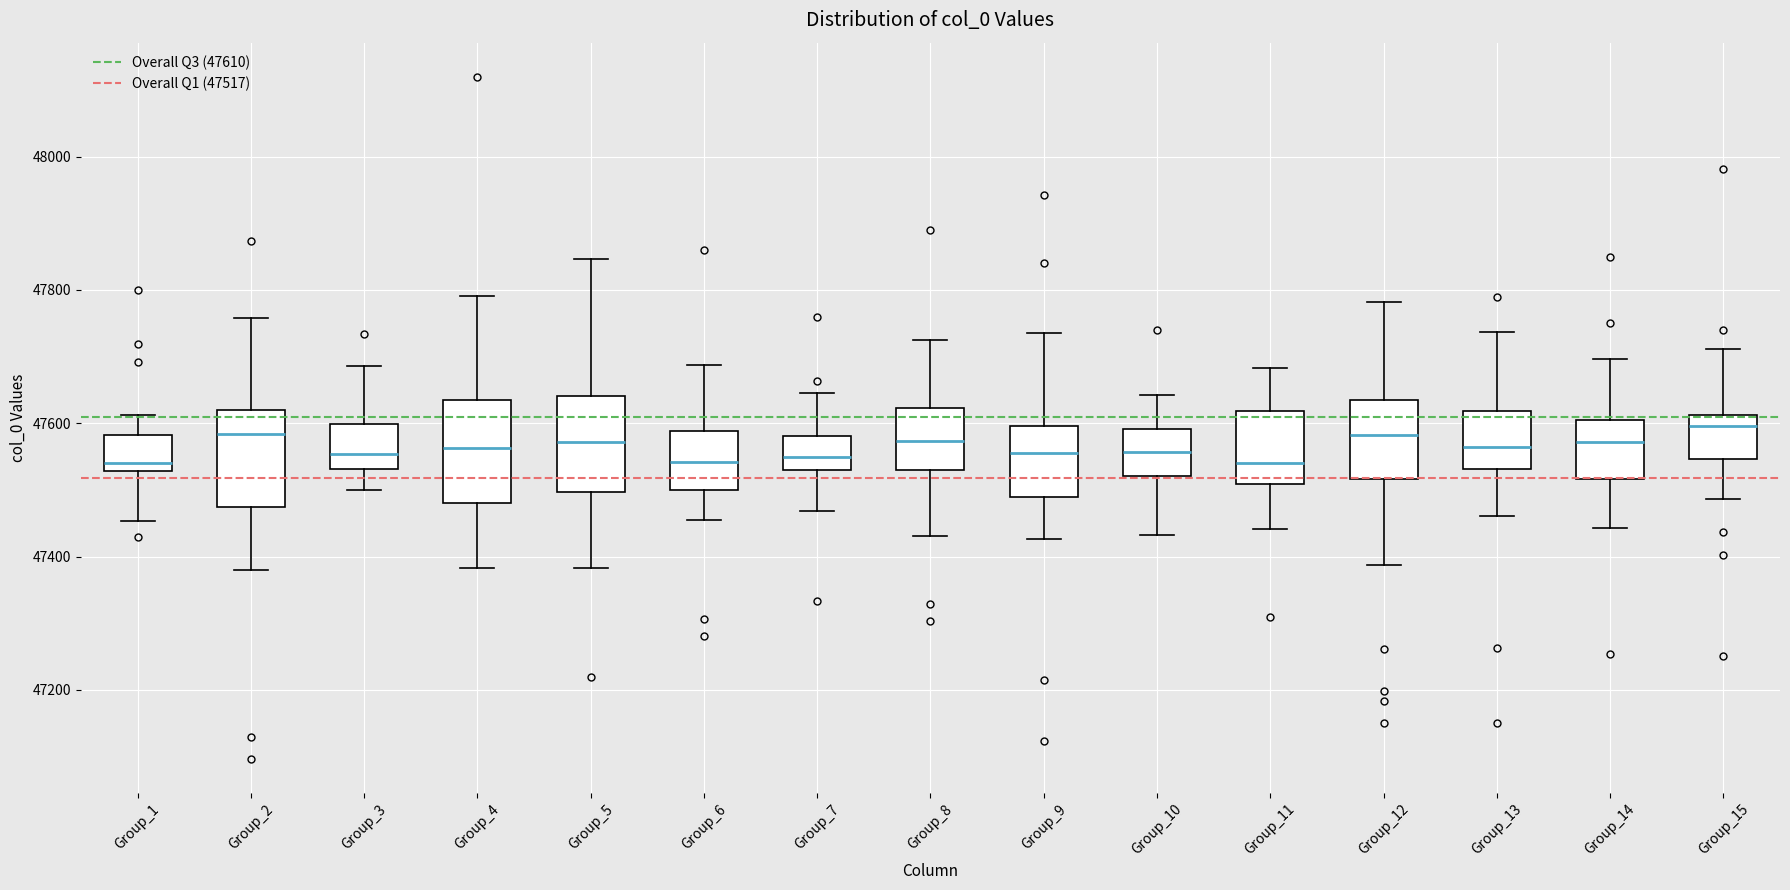

Reading left to right, transcribe this box plot: for each box, give where its median line is, the range the box spans, and where its two whiskers end, as read against the y-axis. The values are not printed on the chart, so give them approximately, as read against the axis.

Group_1: median 47540, box 47520 to 47580, whiskers 47460 to 47620
Group_2: median 47580, box 47480 to 47620, whiskers 47380 to 47760
Group_3: median 47560, box 47540 to 47600, whiskers 47500 to 47680
Group_4: median 47560, box 47480 to 47640, whiskers 47380 to 47800
Group_5: median 47580, box 47500 to 47640, whiskers 47380 to 47840
Group_6: median 47540, box 47500 to 47580, whiskers 47460 to 47680
Group_7: median 47540, box 47520 to 47580, whiskers 47460 to 47640
Group_8: median 47580, box 47520 to 47620, whiskers 47440 to 47720
Group_9: median 47560, box 47480 to 47600, whiskers 47420 to 47740
Group_10: median 47560, box 47520 to 47600, whiskers 47440 to 47640
Group_11: median 47540, box 47500 to 47620, whiskers 47440 to 47680
Group_12: median 47580, box 47520 to 47640, whiskers 47380 to 47780
Group_13: median 47560, box 47540 to 47620, whiskers 47460 to 47740
Group_14: median 47580, box 47520 to 47600, whiskers 47440 to 47700
Group_15: median 47600, box 47540 to 47620, whiskers 47480 to 47720